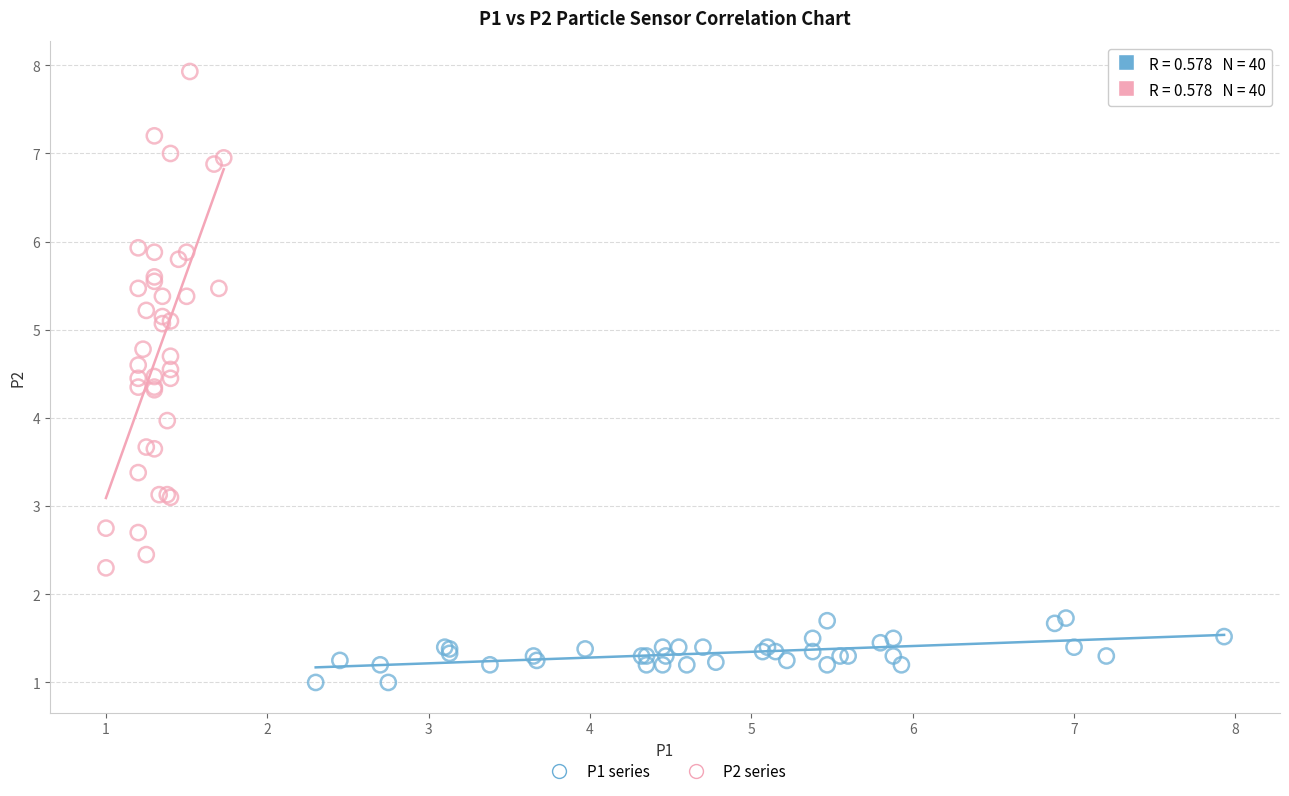

Which series has the widest spread of Y values?

P2 series